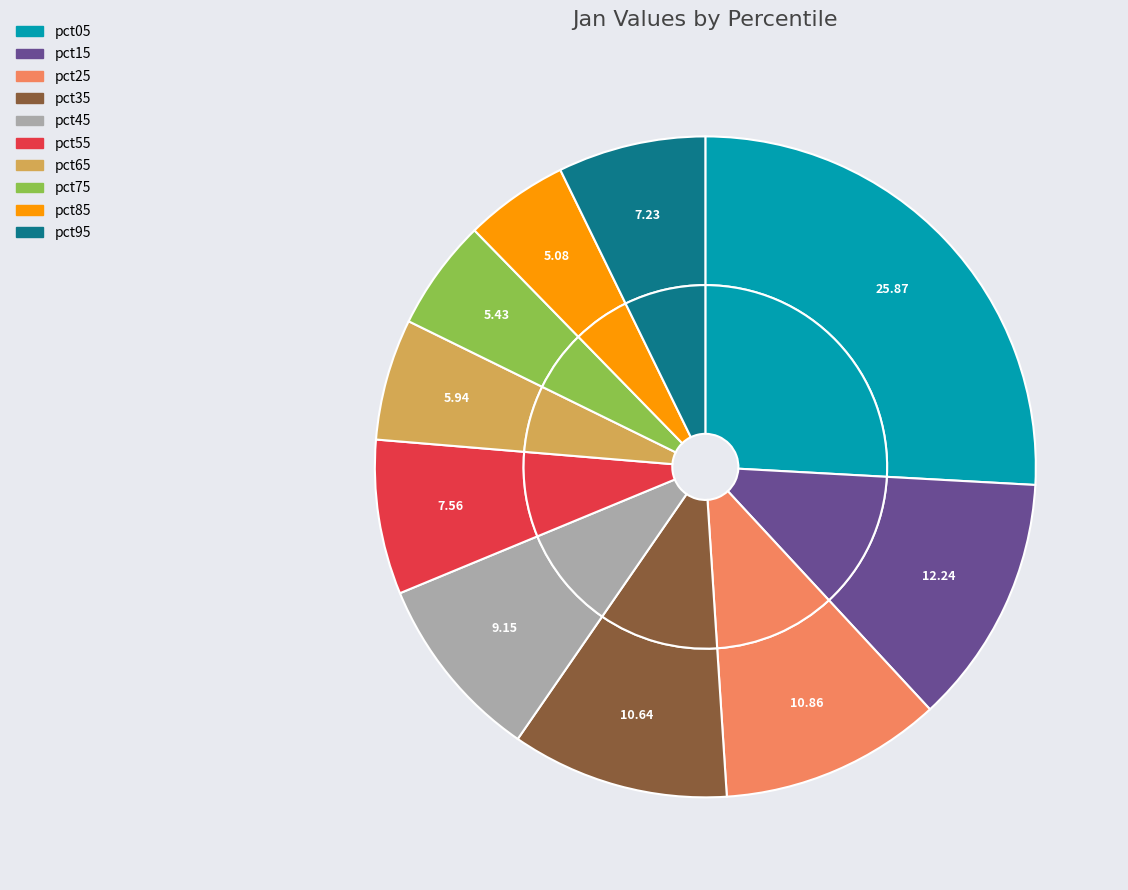

What is the smallest slice in the pie chart?

pct85